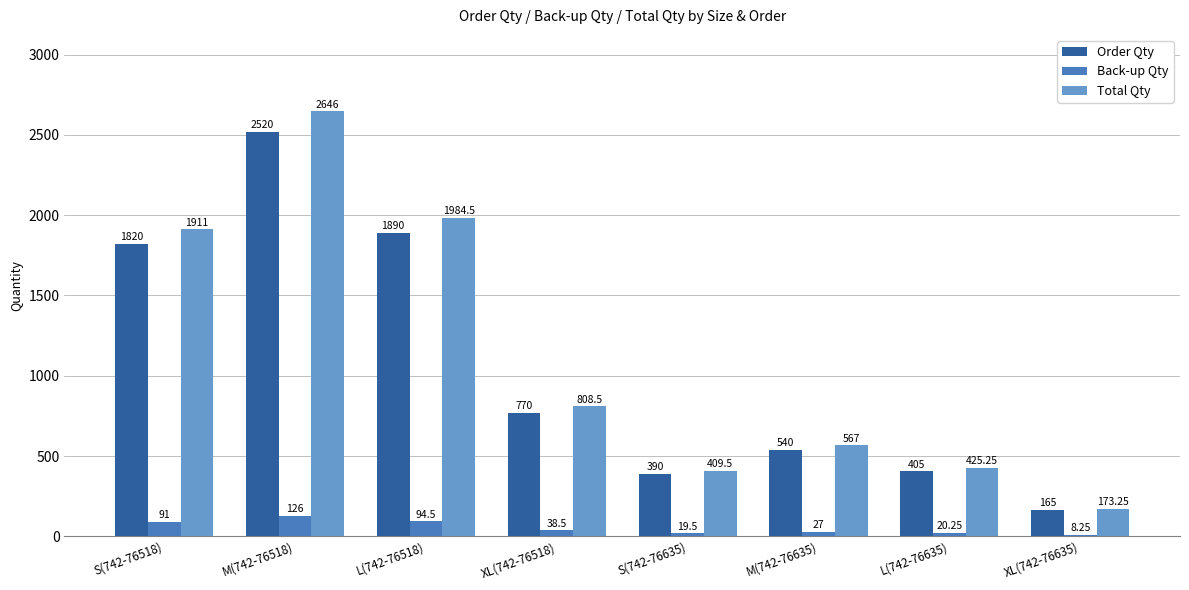

What is the sum of the Order Qty values at S(742-76635) and M(742-76635)?

930.0